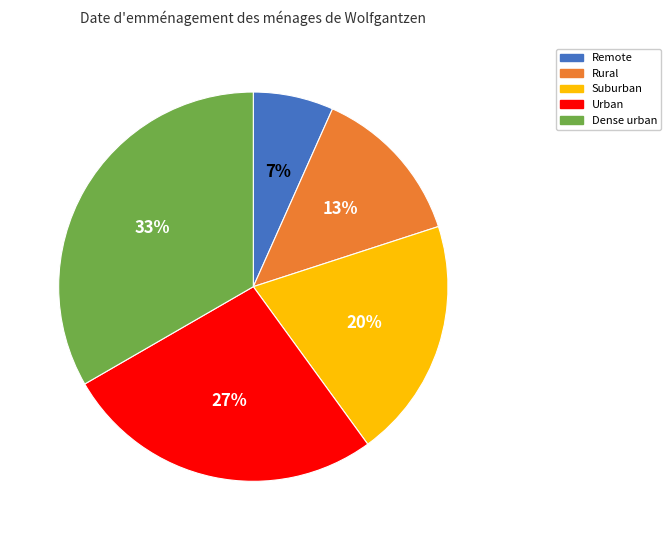

Between Rural and Urban, which is larger?

Urban